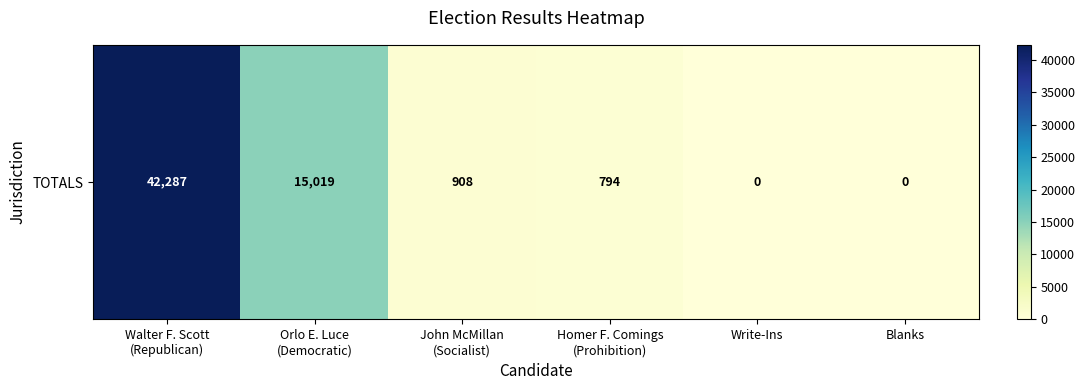

Where is the data nearest to the value 21143?

Orlo E. Luce
(Democratic)